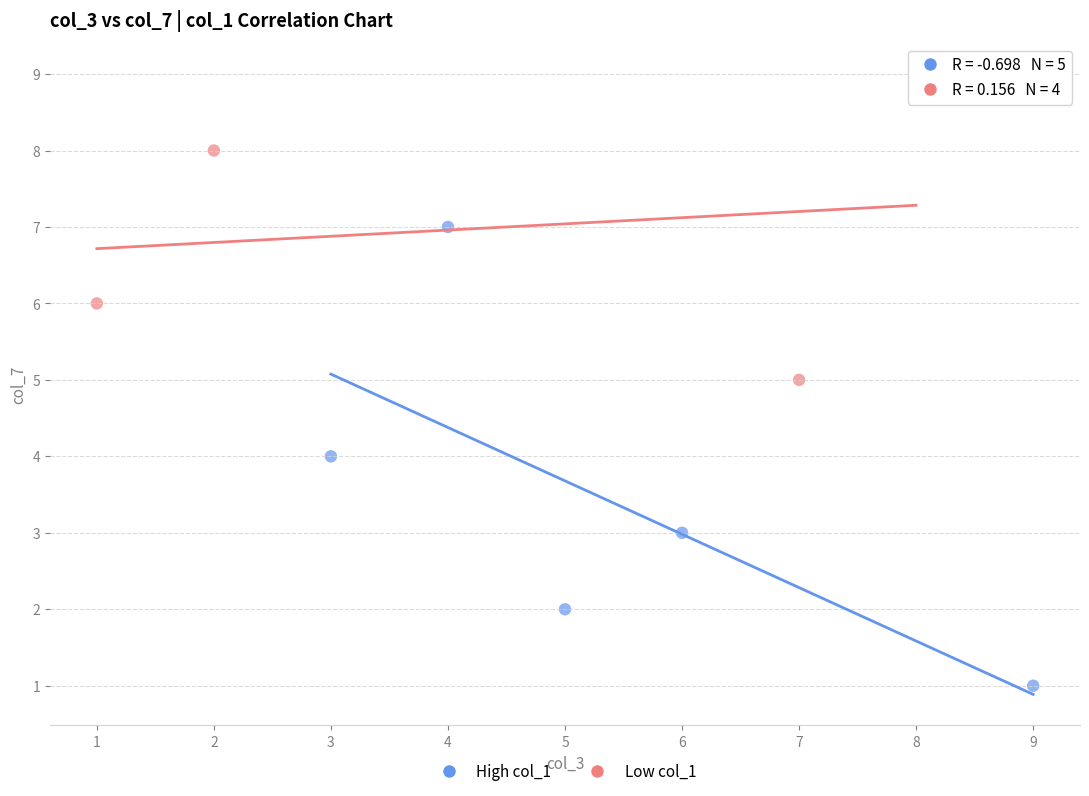

Which series reaches the maximum Y coordinate?

Low col_1